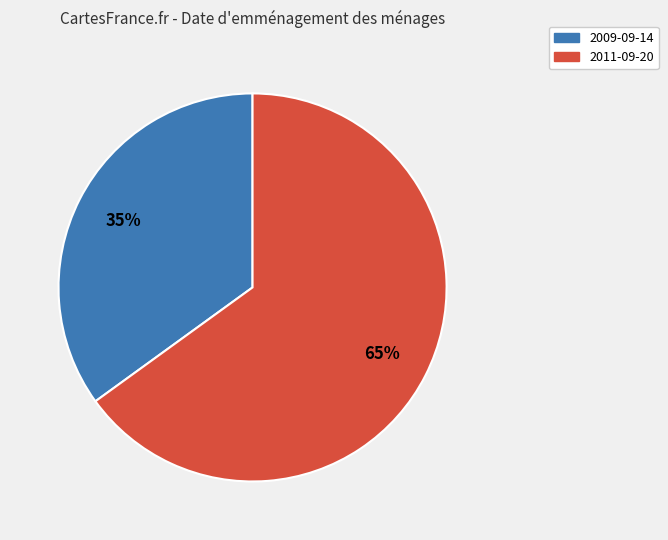

How many slices are in this pie chart?

2